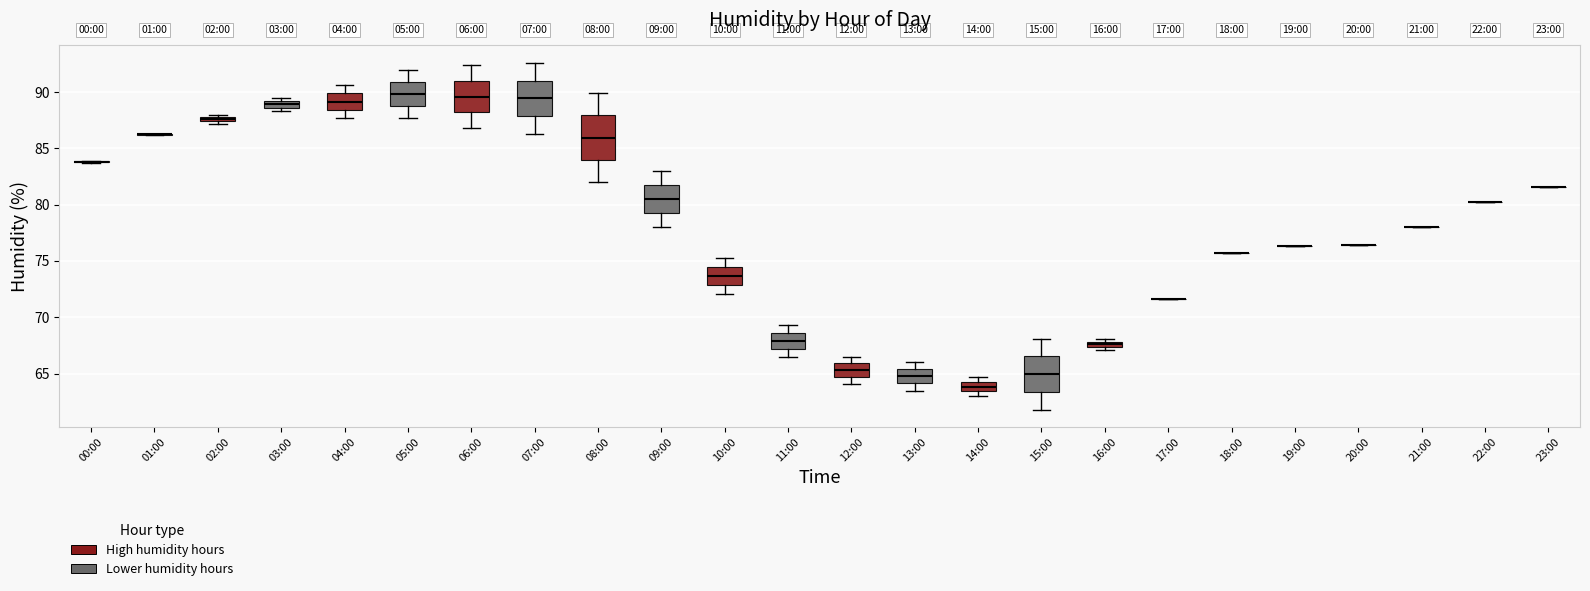

Comparing the boxes themselves (not the whiskers), which one is the tallest?

08:00